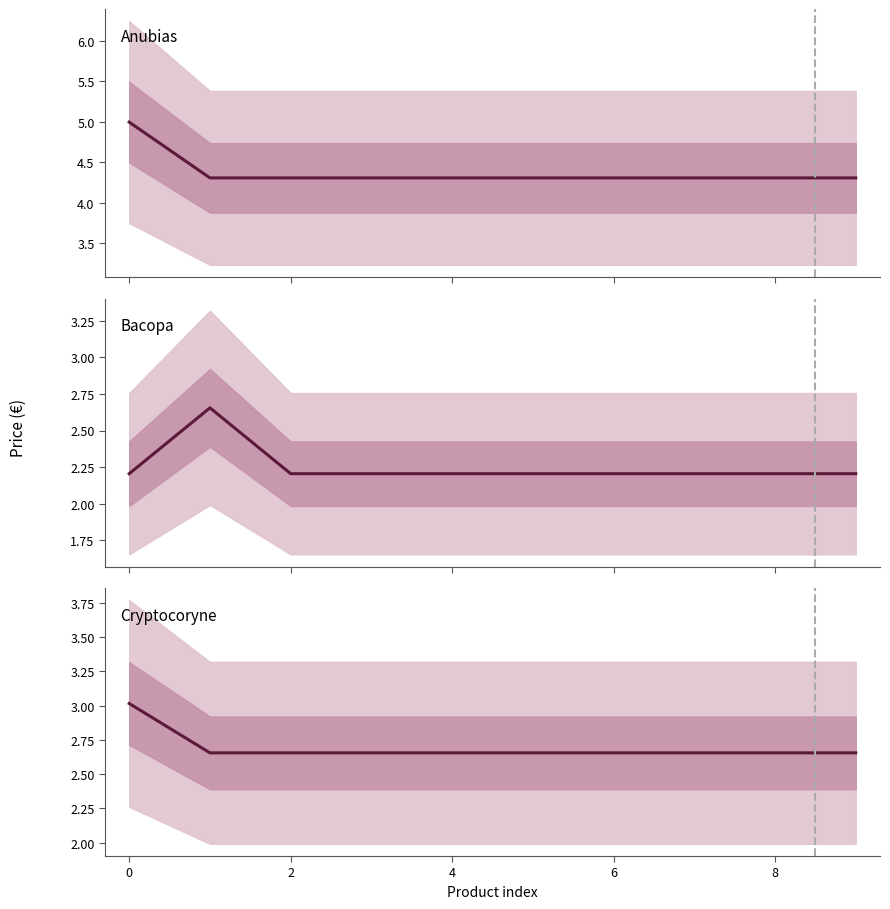

List the series in order of their peak value, highest first.

Anubias, Cryptocoryne, Bacopa